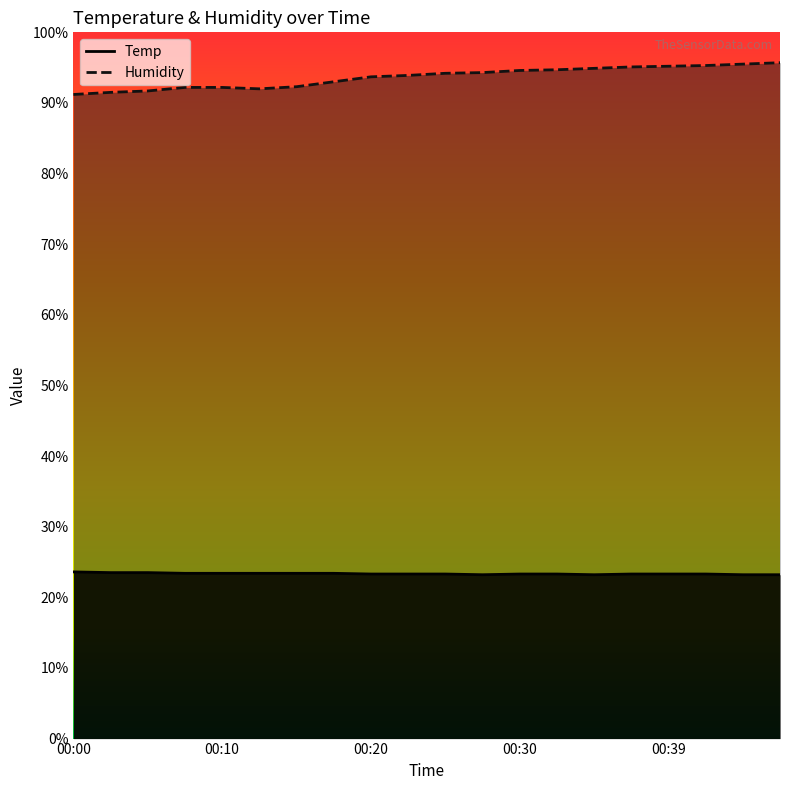

How many values in the Humidity series exceed 94?

10